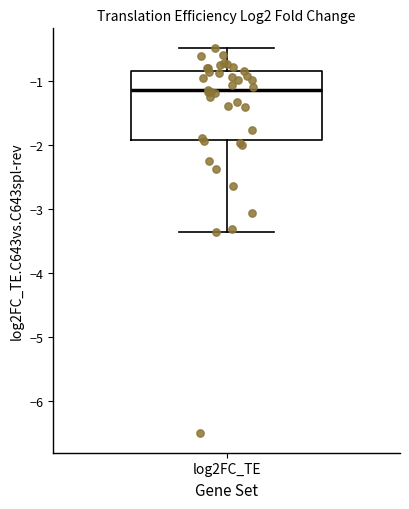

Where does the lower whisker of the box for log2FC_TE end on the y-axis? The values are not printed on the chart, so give them approximately, as read against the axis.

-3.4